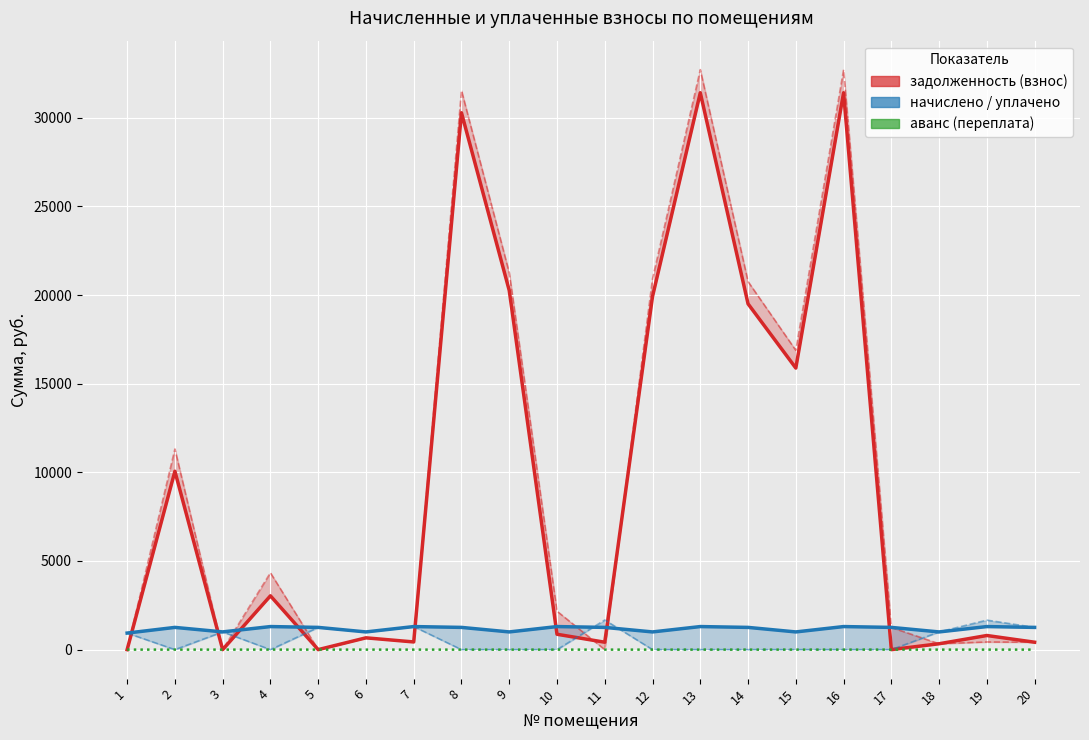

True or false: аванс (переплата) and задолженность (взнос) cross at least once.

True